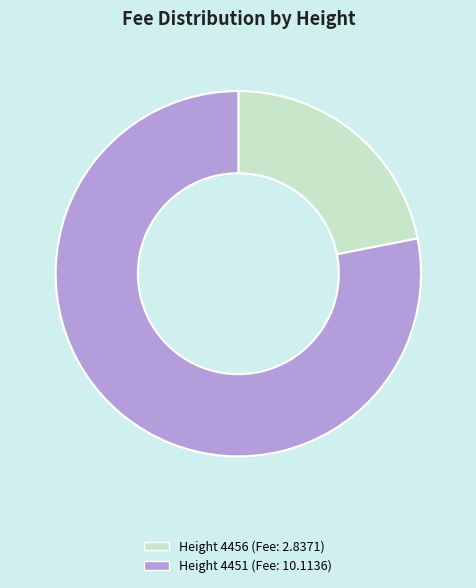

Combined, do Height 4456 (Fee: 2.8371) and Height 4451 (Fee: 10.1136) account for over 50%?

Yes